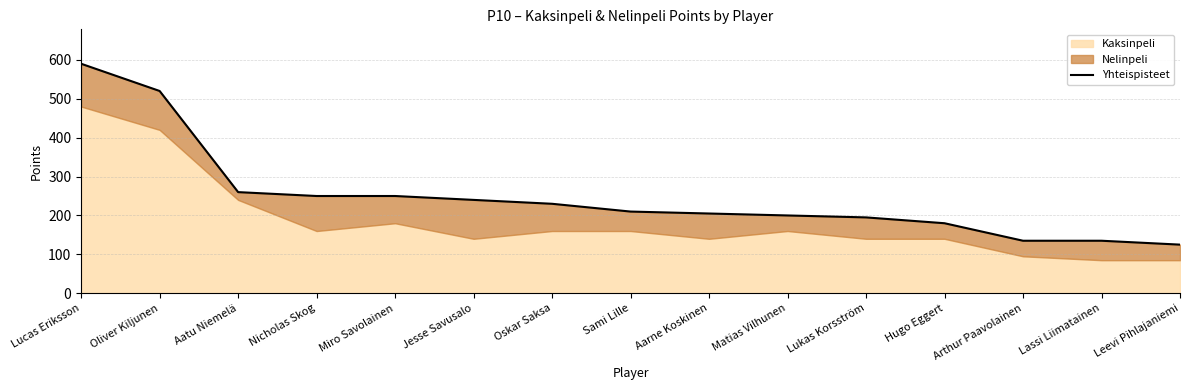

Reading right to left, list all the values displayed in this chart.

Leevi Pihlajaniemi=125	Lassi Liimatainen=135	Arthur Paavolainen=135	Hugo Eggert=180	Lukas Korsström=195	Matias Vilhunen=200	Aarne Koskinen=205	Sami Lille=210	Oskar Saksa=230	Jesse Savusalo=240	Miro Savolainen=250	Nicholas Skog=250	Aatu Niemelä=260	Oliver Kiljunen=520	Lucas Eriksson=590